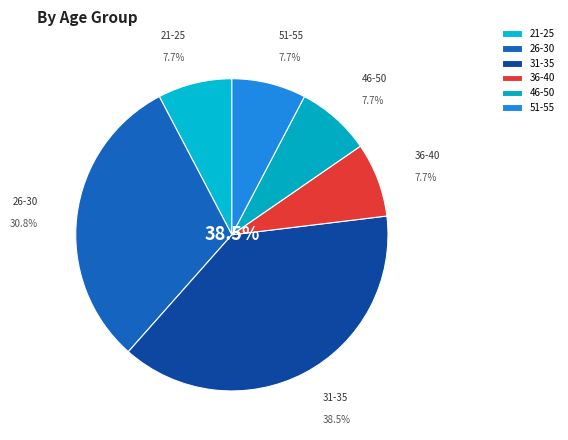

Do 31-35 and 21-25 together represent more than half of the pie?

No